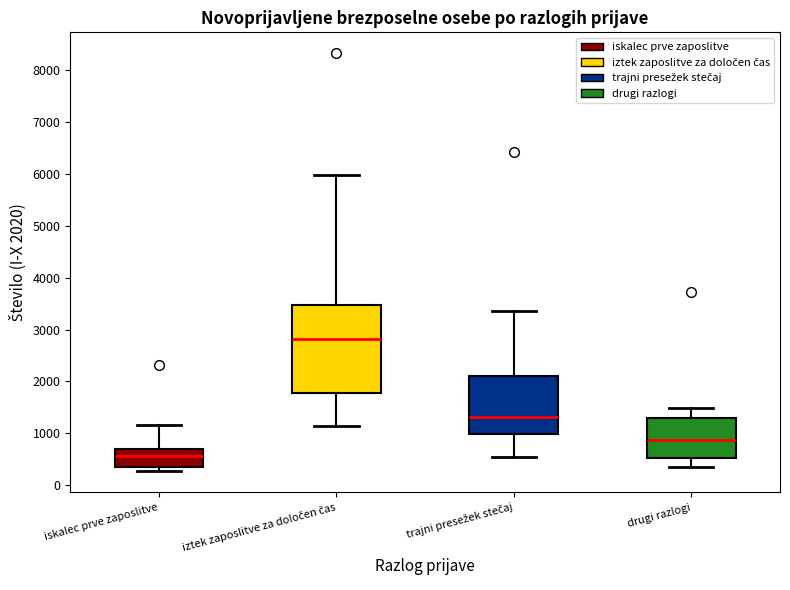

Which box is the tallest, from its lower edge to its upper edge?

iztek zaposlitve za določen čas